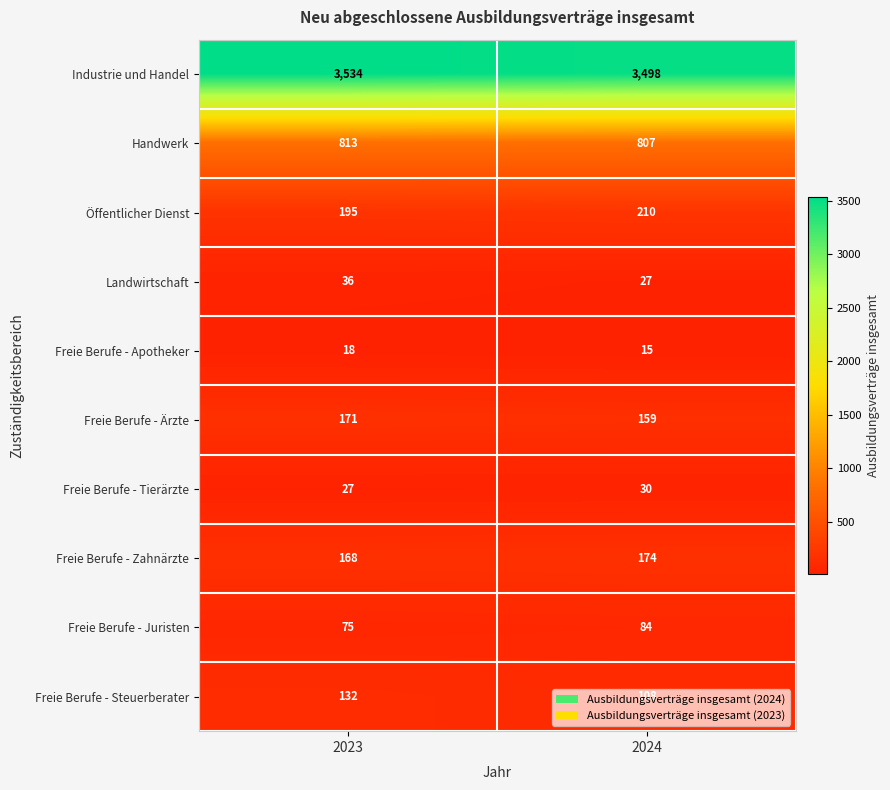

Rank the series at 2024 from lowest to highest value.

Freie Berufe - Apotheker, Landwirtschaft, Freie Berufe - Tierärzte, Freie Berufe - Juristen, Freie Berufe - Steuerberater, Freie Berufe - Ärzte, Freie Berufe - Zahnärzte, Öffentlicher Dienst, Handwerk, Industrie und Handel